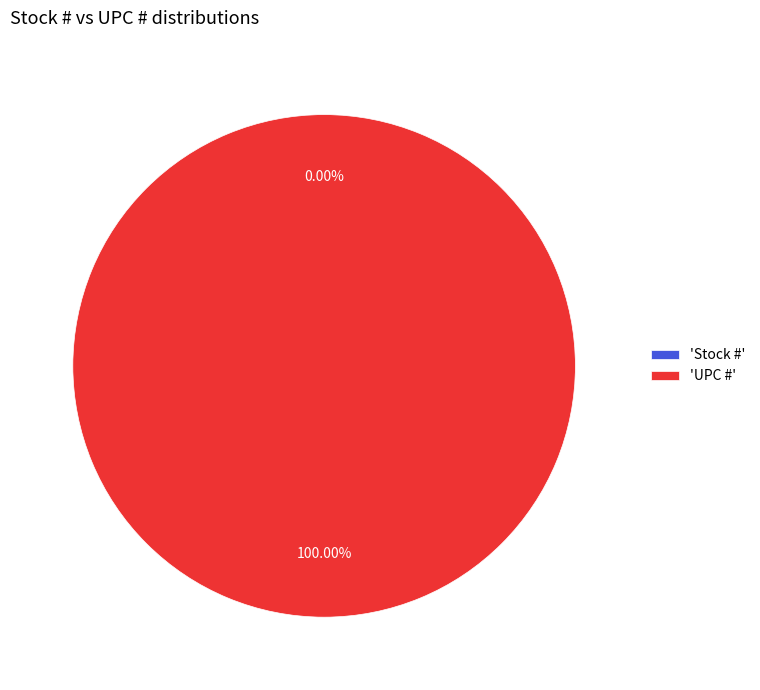

What is the change in value from Stock # to UPC #?

+751338165950